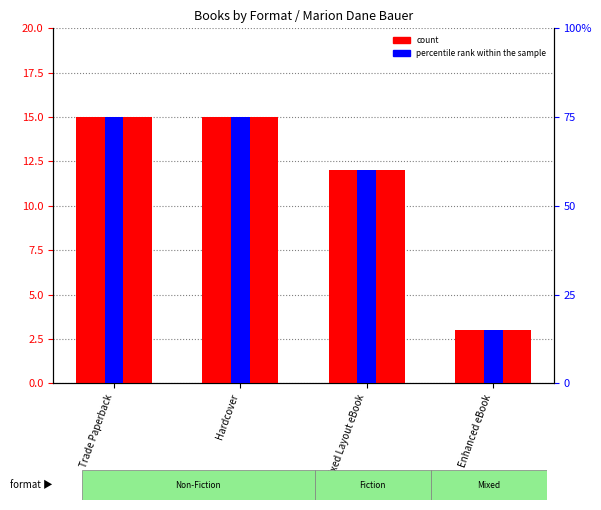

How many groups of bars are there?

4